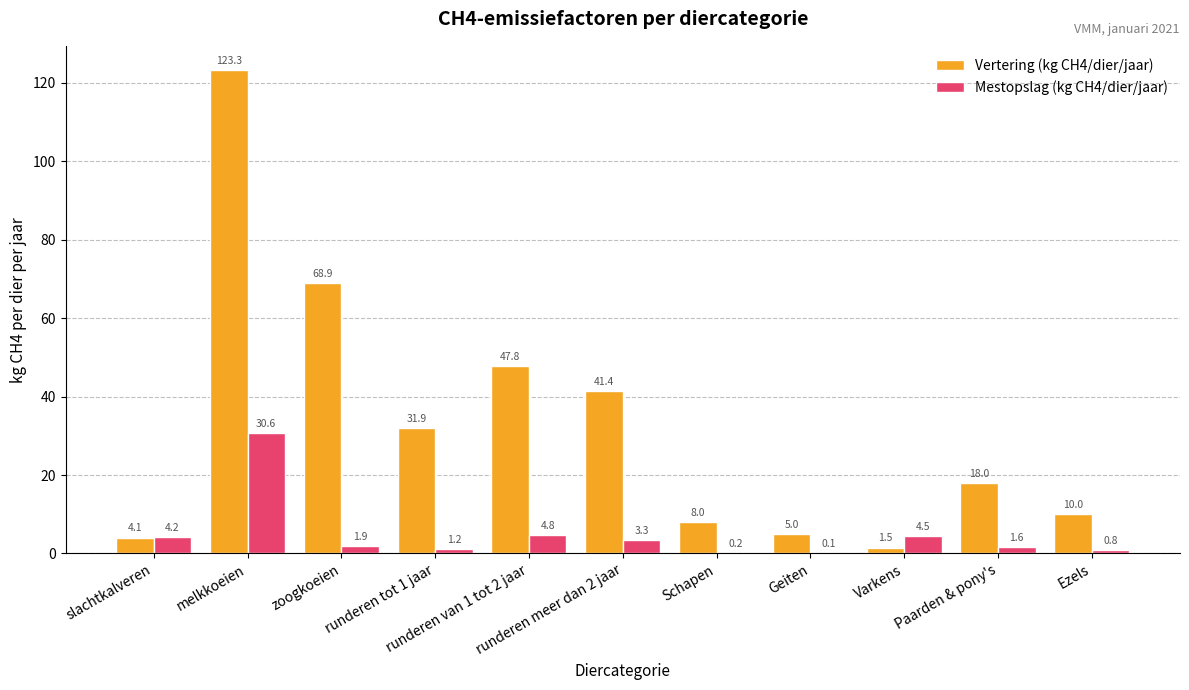

Between runderen van 1 tot 2 jaar and Geiten, which series saw the biggest shift?

Vertering (kg CH4/dier/jaar)